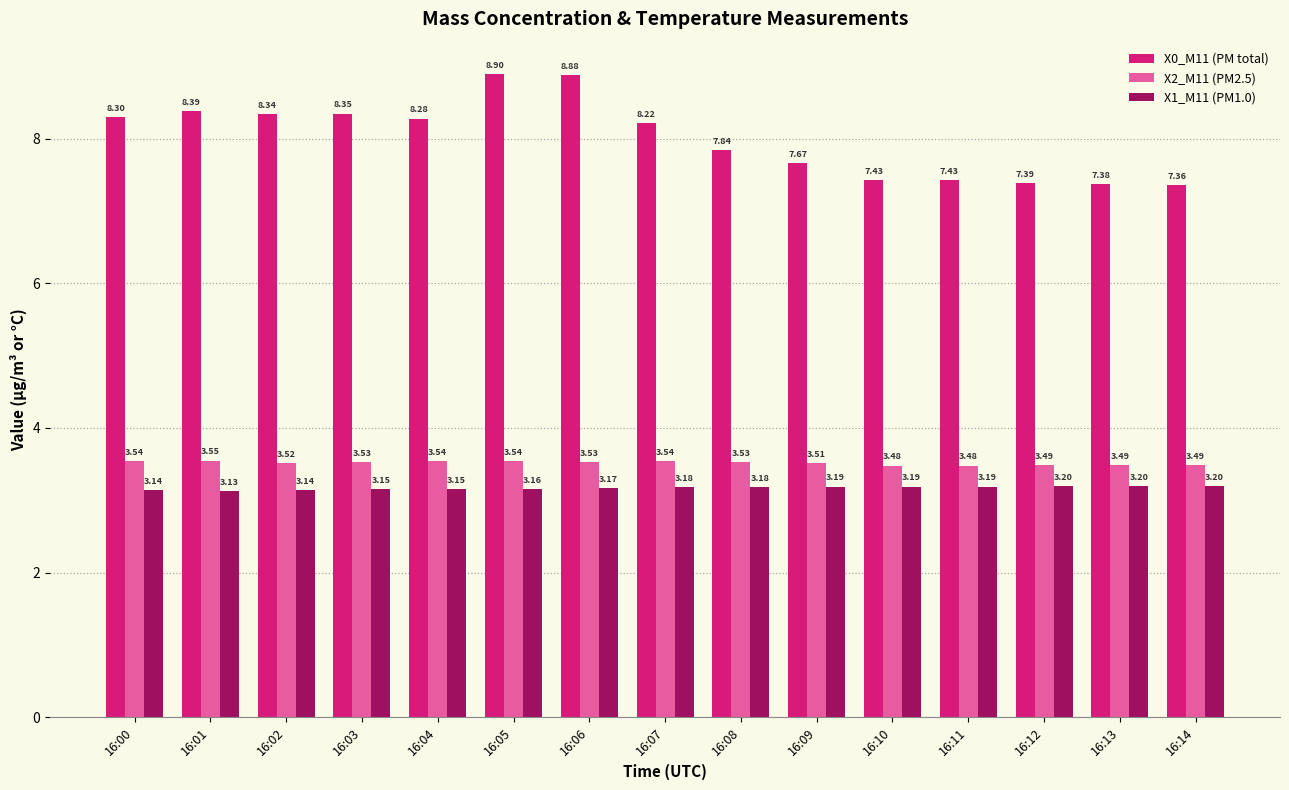

Which series has the widest spread of values?

X0_M11 (PM total)